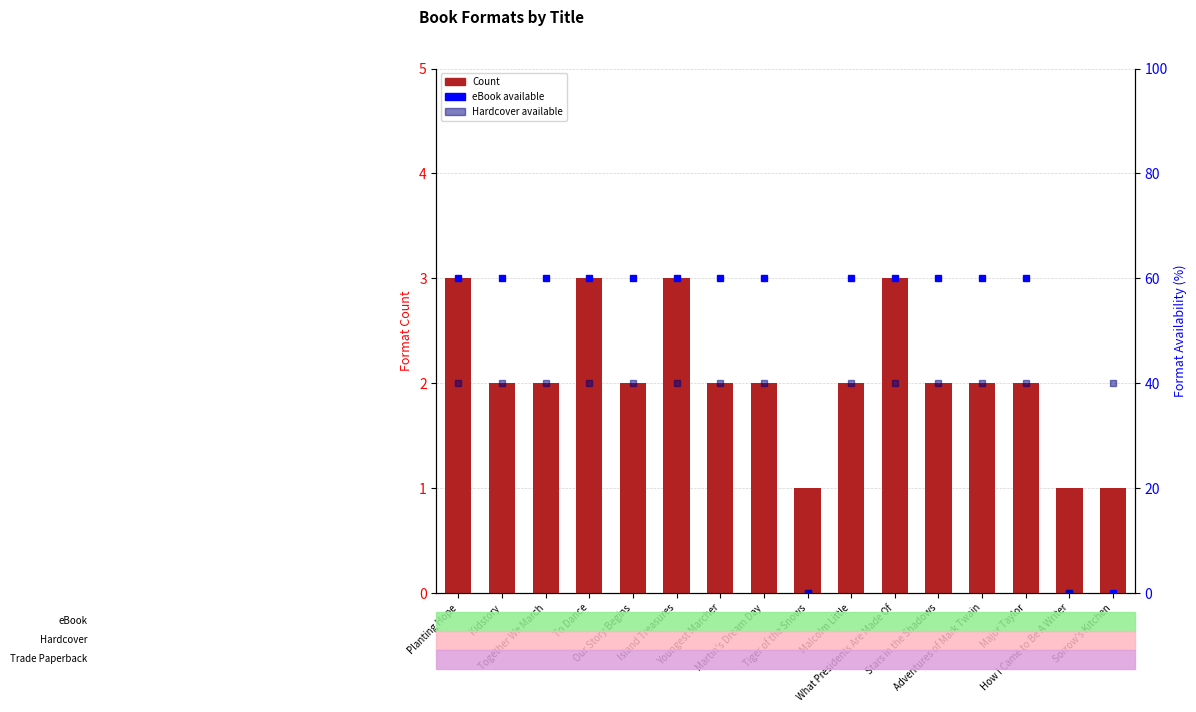

What is the value of the Hardcover available bar at the 11th from the left?

40